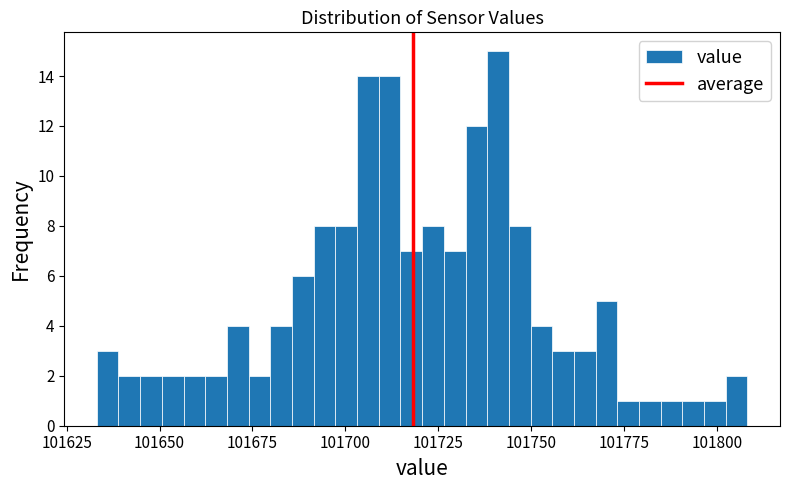

Read against the x-axis, roughly where is the centre of the tallest bar?

101740